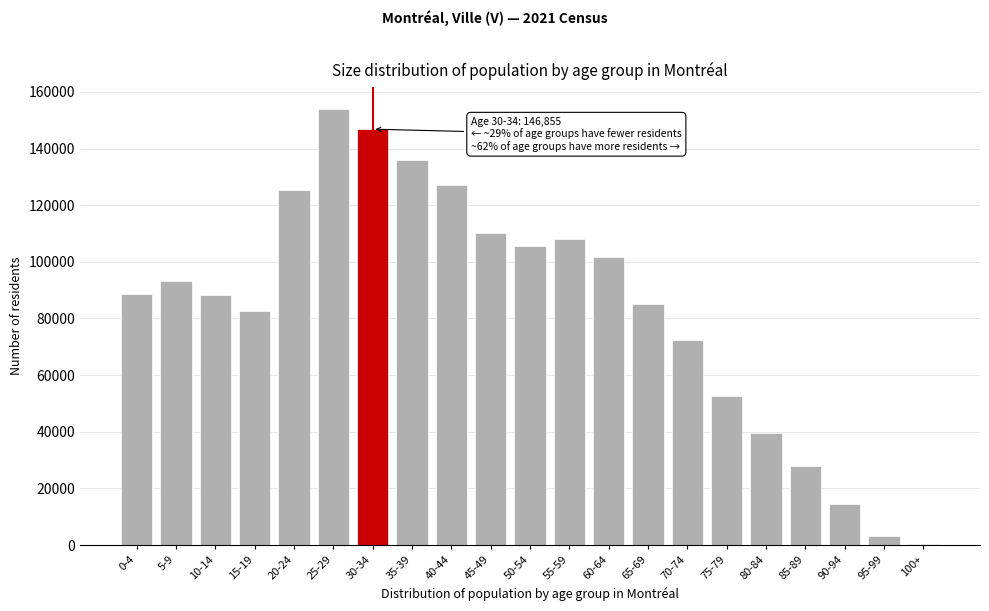

What is the greatest value displayed?

153995